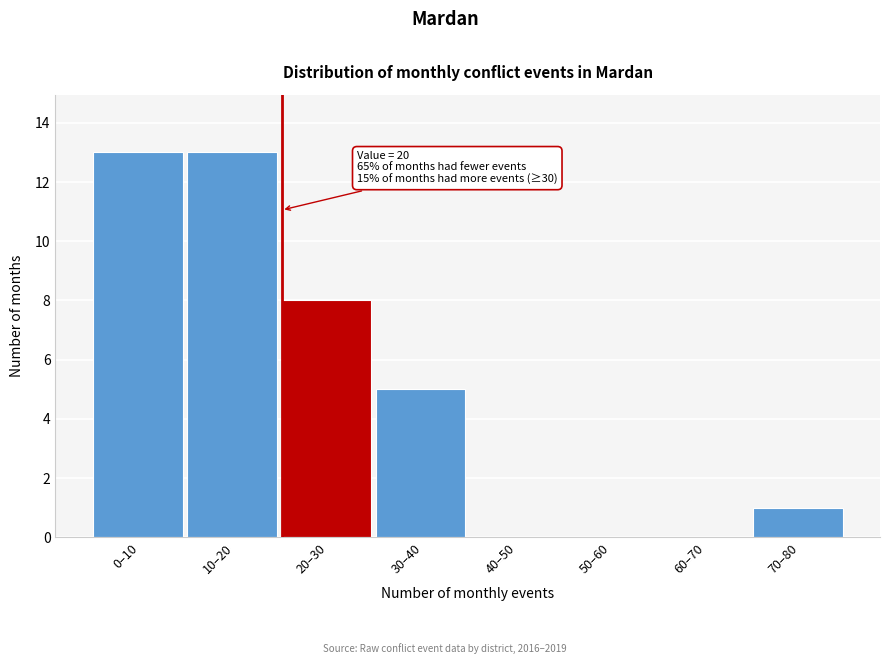

Reading left to right, list all the values displayed in this chart.

0–10=13	10–20=13	20–30=8	30–40=5	40–50=0	50–60=0	60–70=0	70–80=1